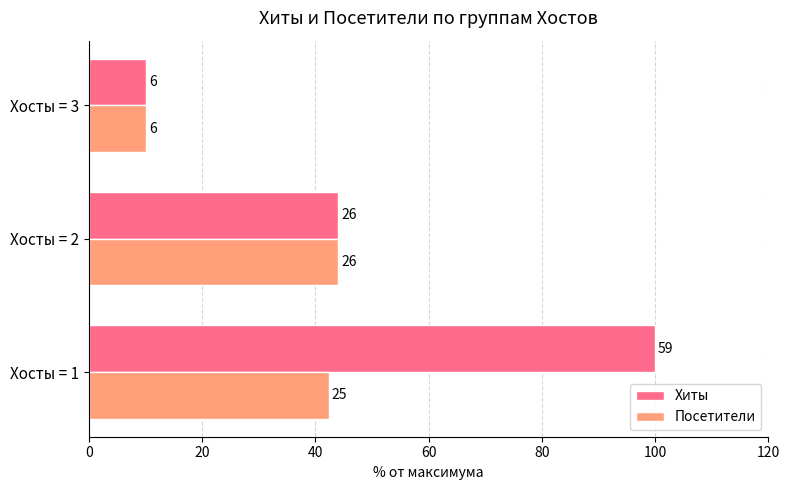

What are all the series names shown in the legend?

Хиты, Посетители